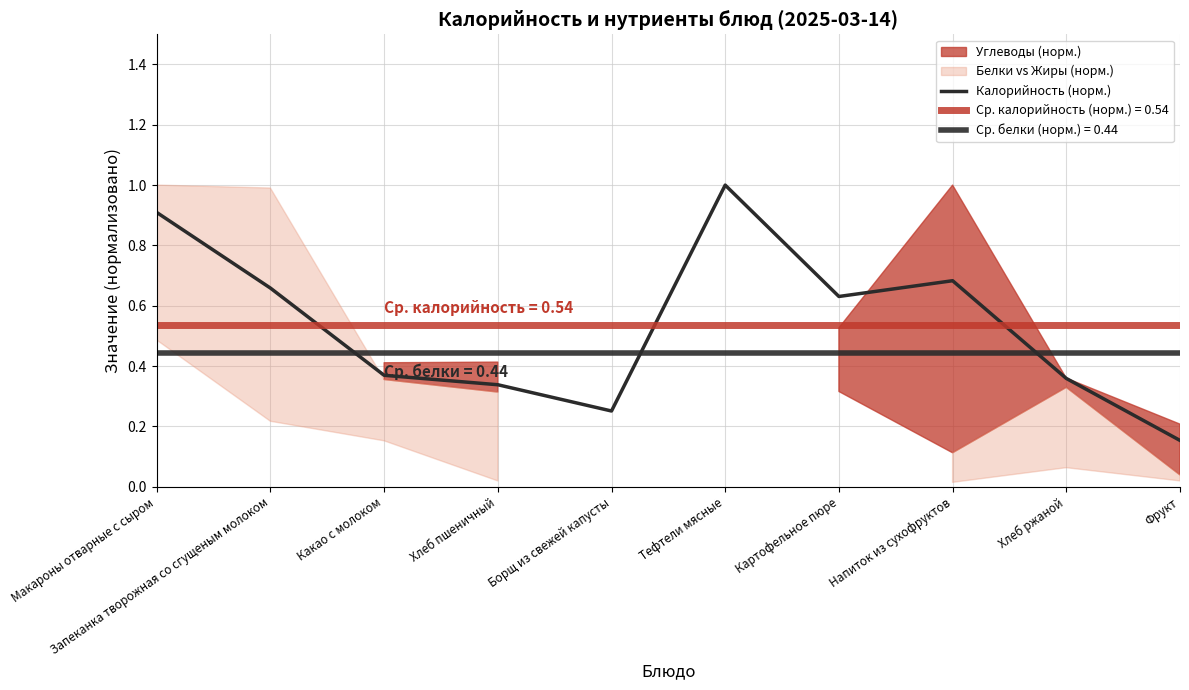

Reading left to right, extract all data points from this chart.

Макароны отварные с сыром=0.9	Запеканка творожная со сгущеным молоком=0.7	Какао с молоком=0.4	Хлеб пшеничный=0.3	Борщ из свежей капусты=0.3	Тефтели мясные=1.0	Картофельное пюре=0.6	Напиток из сухофруктов=0.7	Хлеб ржаной=0.4	Фрукт=0.2